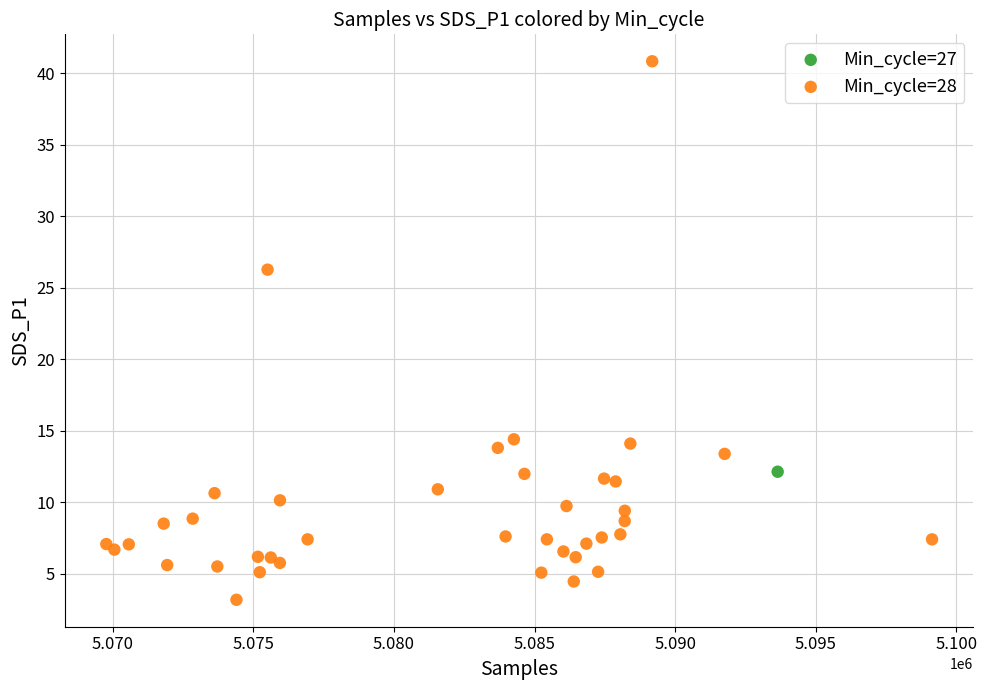

What are all the series names shown in the legend?

Min_cycle=27, Min_cycle=28